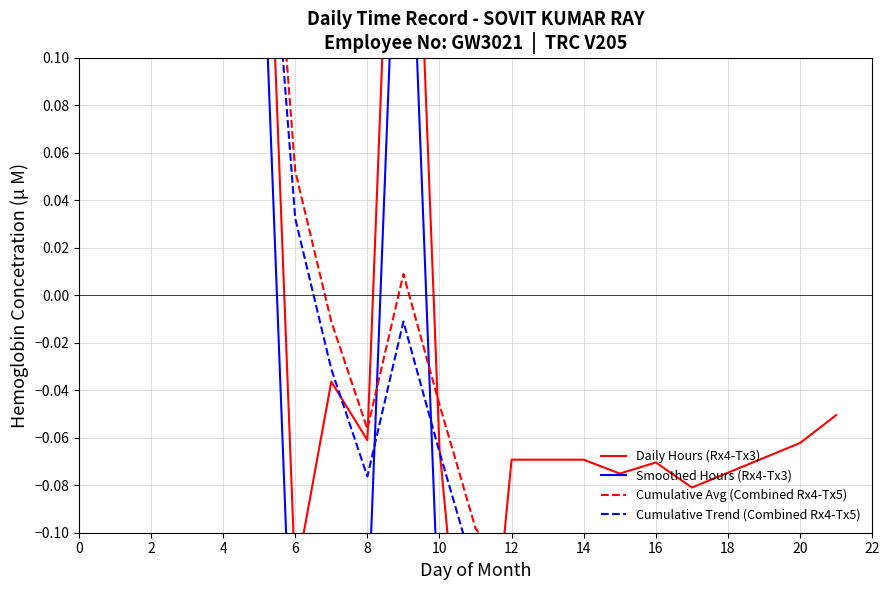

What is the difference between the Smoothed Hours (Rx4-Tx3) values at 16 and 8?

0.2